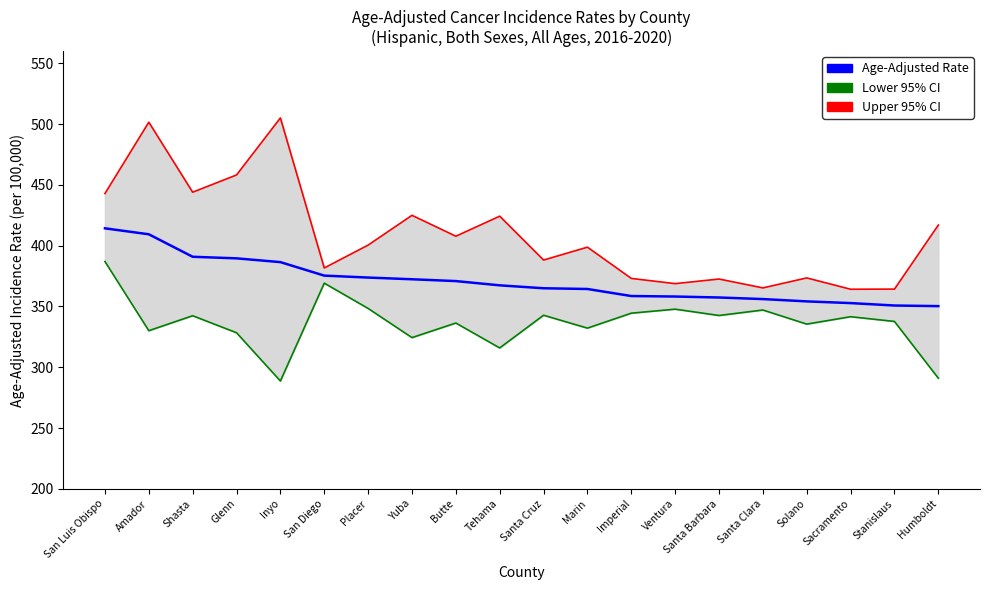

True or false: Upper 95% CI and Age-Adjusted Rate intersect in this chart.

False